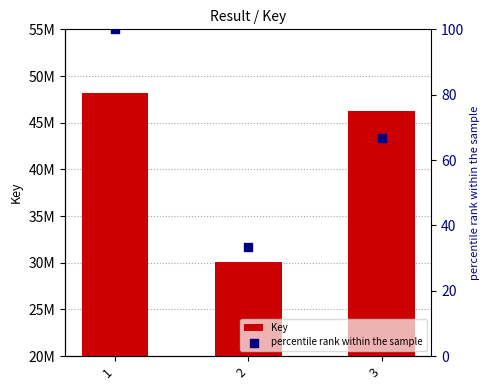

Which series has the largest Y range (max minus min)?

Key